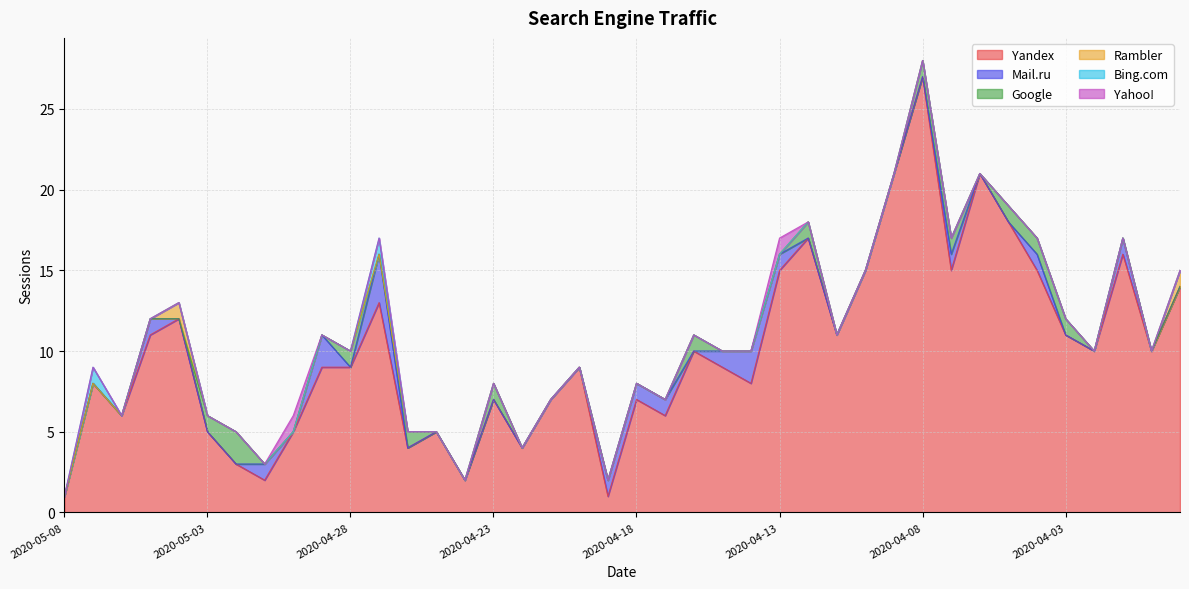

How many lines are shown in the chart?

6